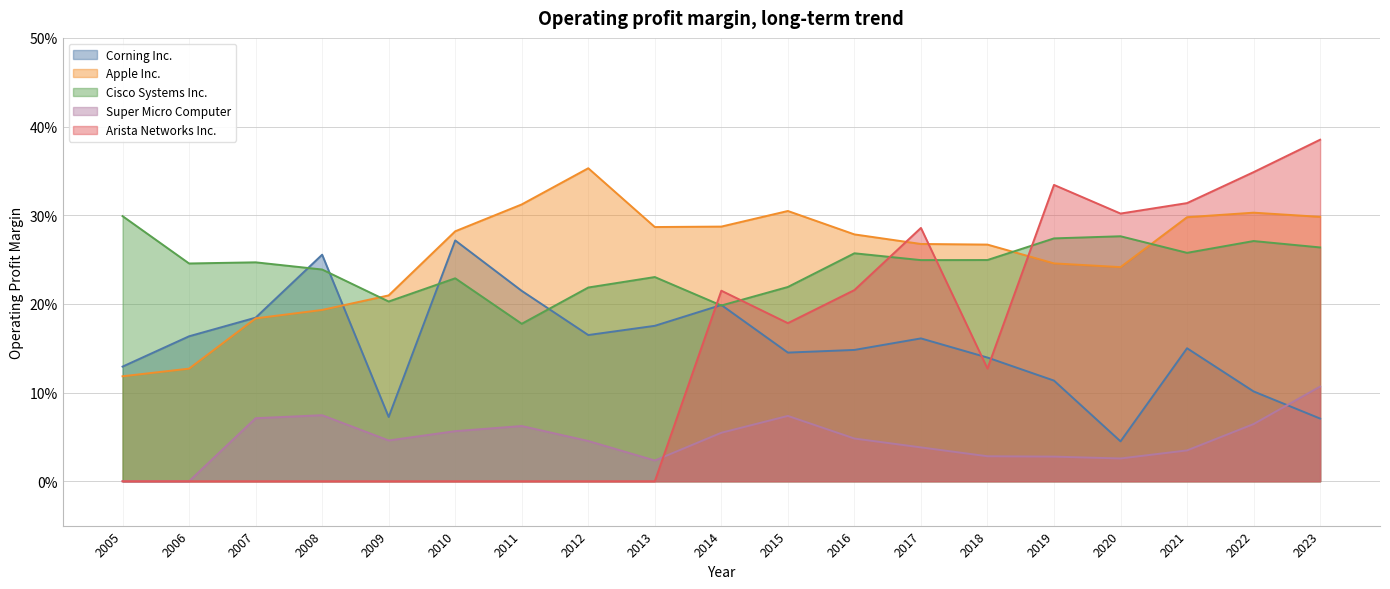

Where is the first local minimum for Arista Networks Inc.?

2015